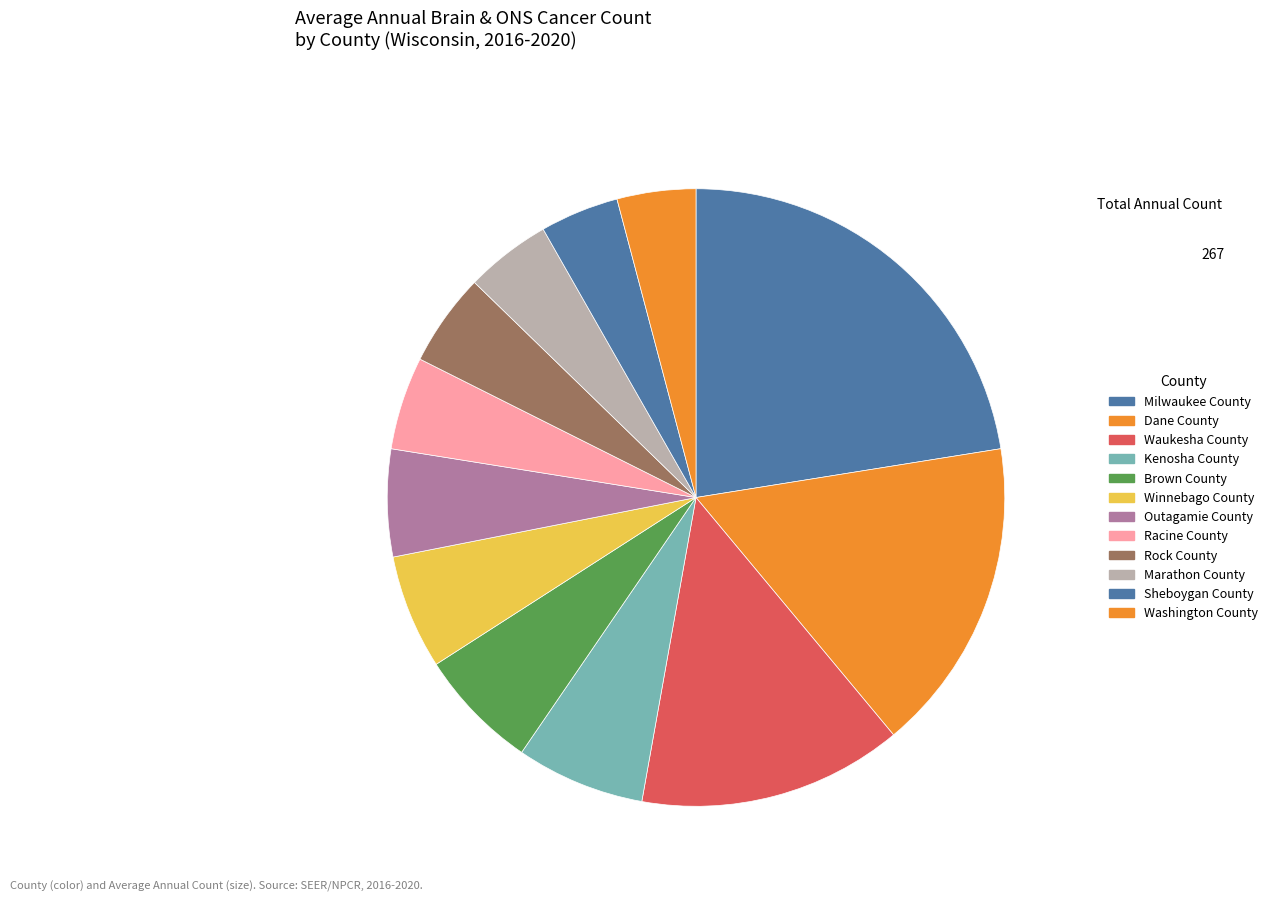

To the nearest percent, what portion does Rock County represent?

5%